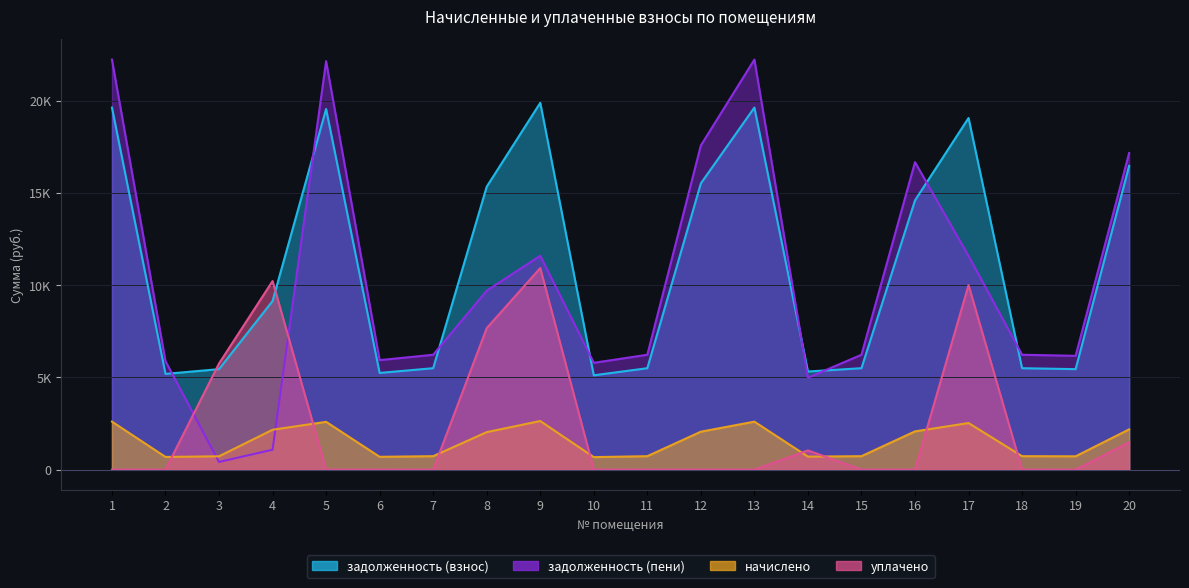

Where do задолженность (взнос) and уплачено first cross each other?

2 and 3